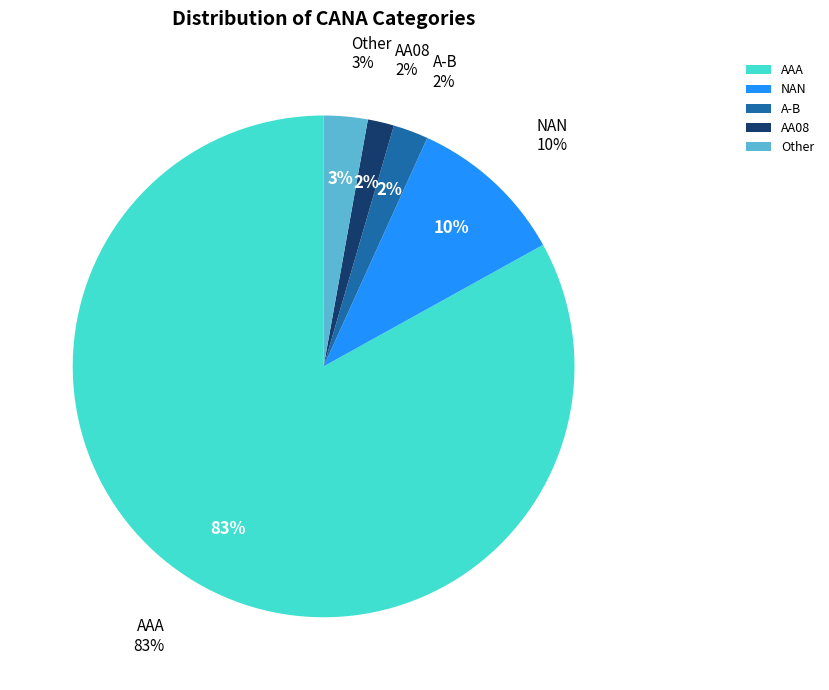

Is A-B the majority of the pie?

No